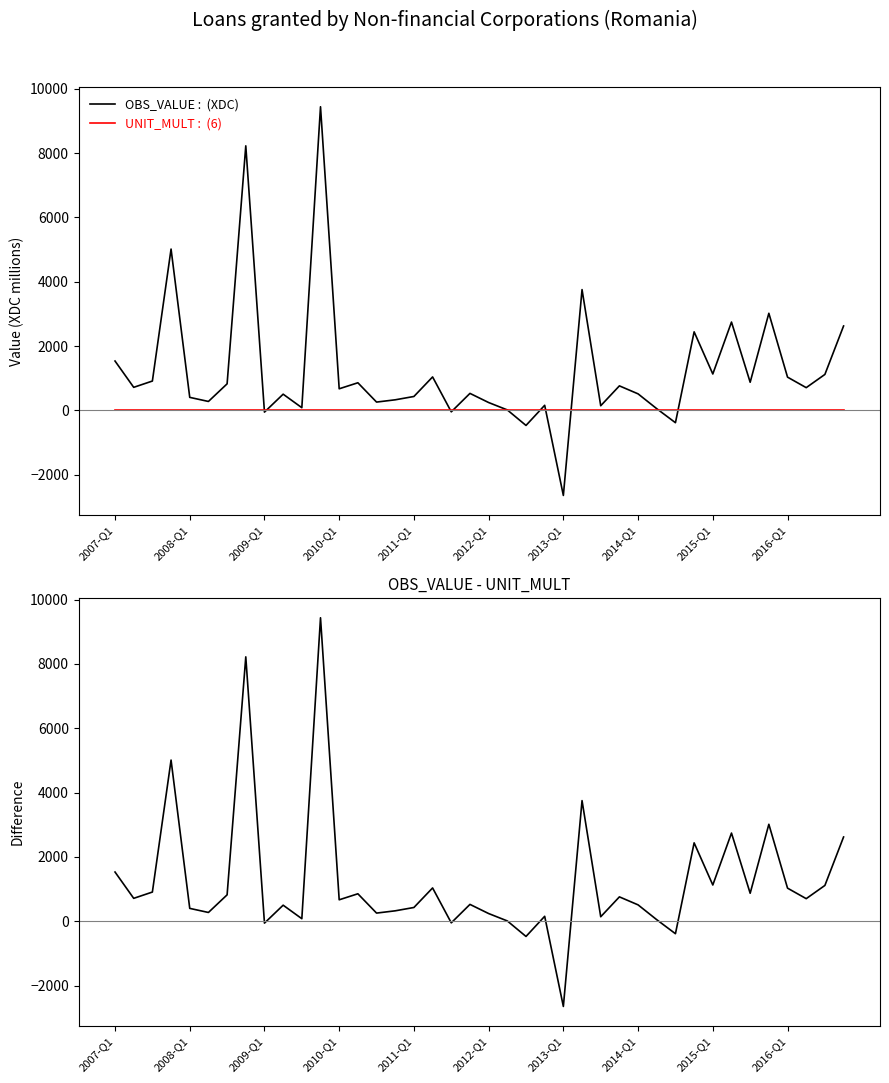

Where does the OBS_VALUE series first go above 706?

2007-Q1